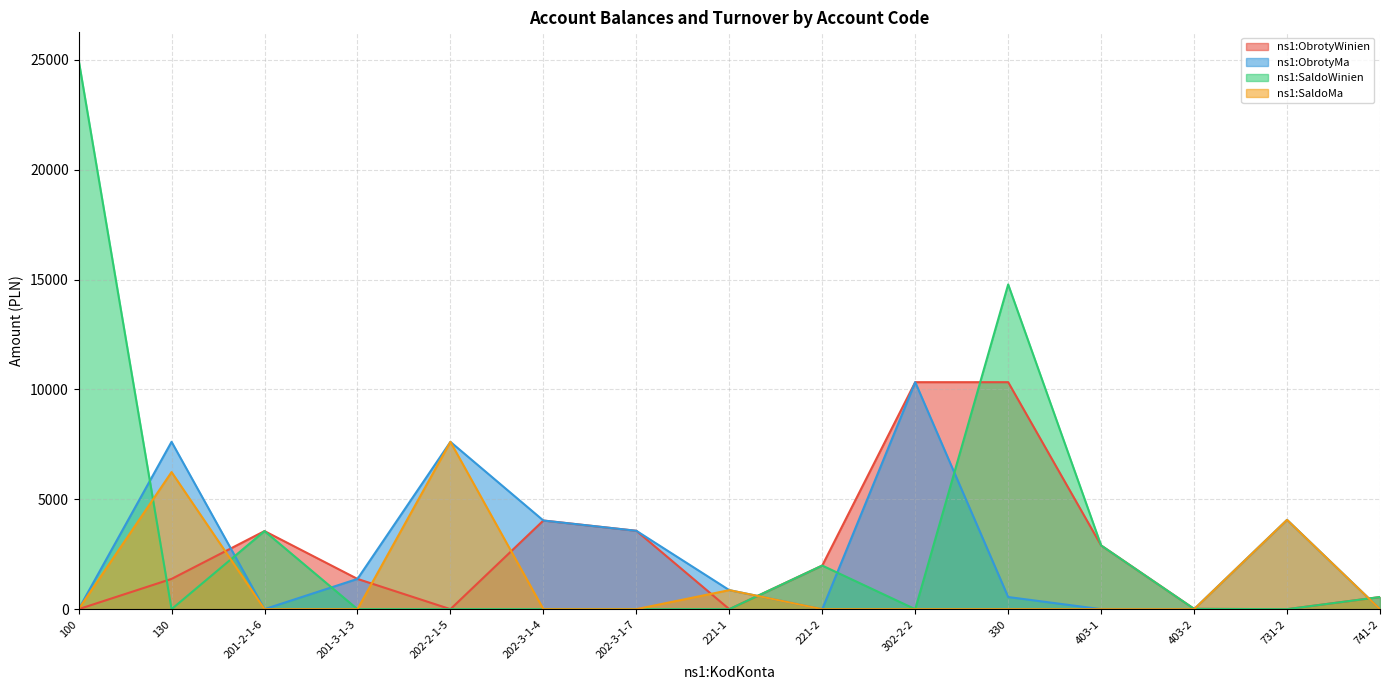

How many times do ns1:SaldoMa and ns1:SaldoWinien cross each other?

5